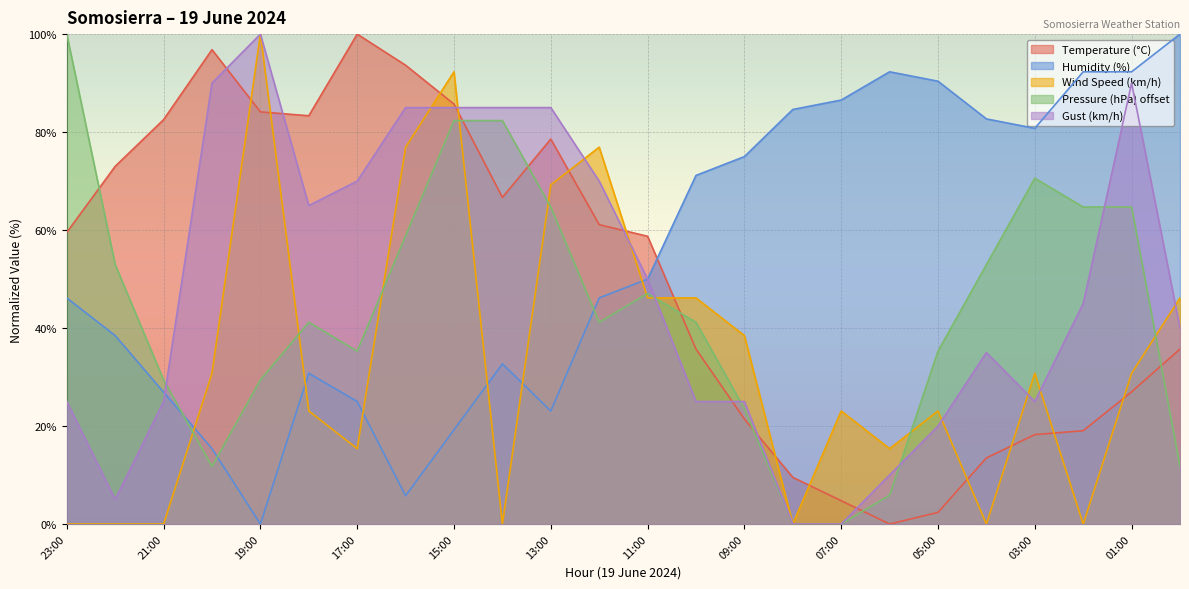

Reading left to right, extract all data points from this chart.

Temperature (°C): 59.5	73.0	82.5	96.8	84.1	83.3	100.0	93.7	85.7	66.7	78.6	61.1	58.7	35.7	21.4	9.5	4.8	0.0	2.4	13.5	18.3	19.0	27.0	35.7
Humidity (%): 46.2	38.5	26.9	15.4	0.0	30.8	25.0	5.8	19.2	32.7	23.1	46.2	50.0	71.2	75.0	84.6	86.5	92.3	90.4	82.7	80.8	92.3	92.3	100.0
Wind Speed (km/h): 0.0	0.0	0.0	30.8	100.0	23.1	15.4	76.9	92.3	0.0	69.2	76.9	46.2	46.2	38.5	0.0	23.1	15.4	23.1	0.0	30.8	0.0	30.8	46.2
Pressure (hPa) offset: 100.0	52.9	29.4	11.8	29.4	41.2	35.3	58.8	82.4	82.4	64.7	41.2	47.1	41.2	23.5	0.0	0.0	5.9	35.3	52.9	70.6	64.7	64.7	11.8
Gust (km/h): 25.0	5.0	25.0	90.0	100.0	65.0	70.0	85.0	85.0	85.0	85.0	70.0	50.0	25.0	25.0	0.0	0.0	10.0	20.0	35.0	25.0	45.0	90.0	40.0